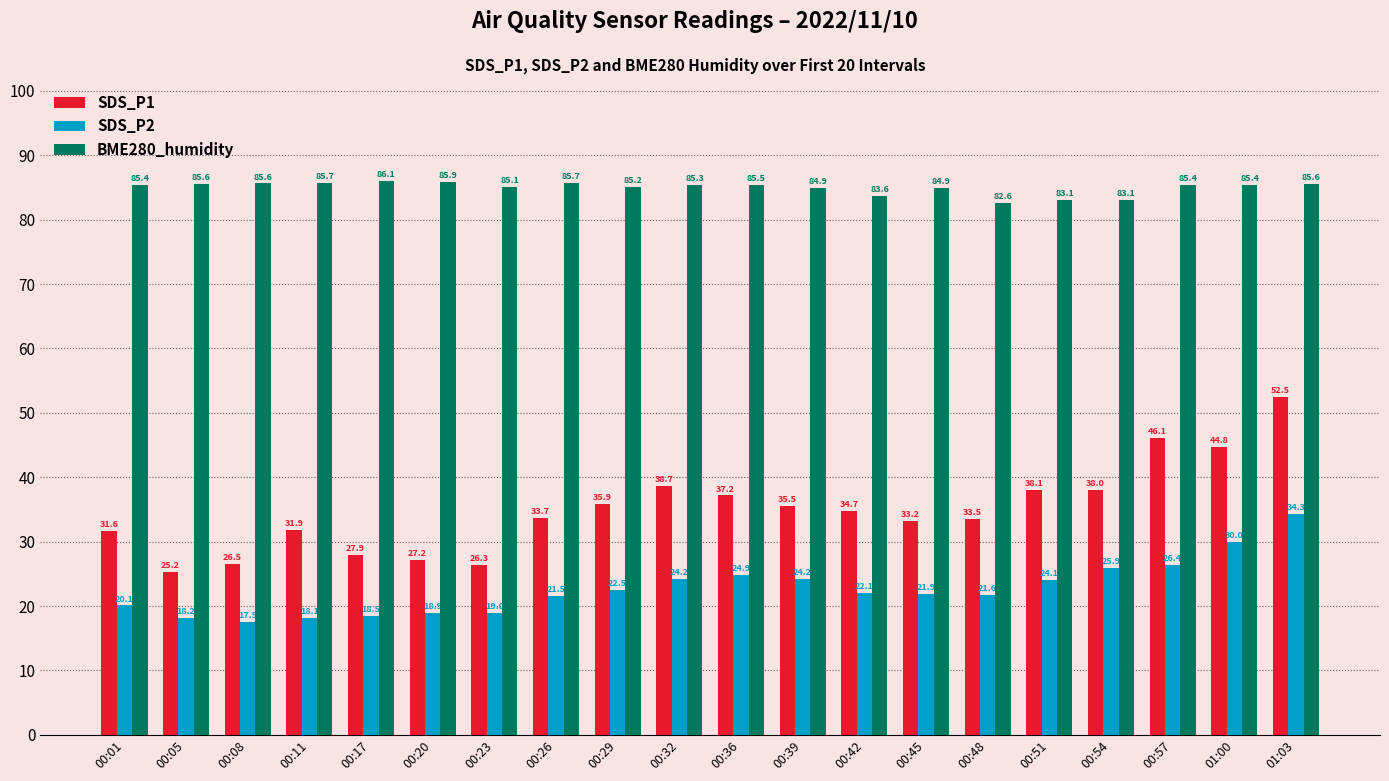

How many distinct data groups are displayed?

3